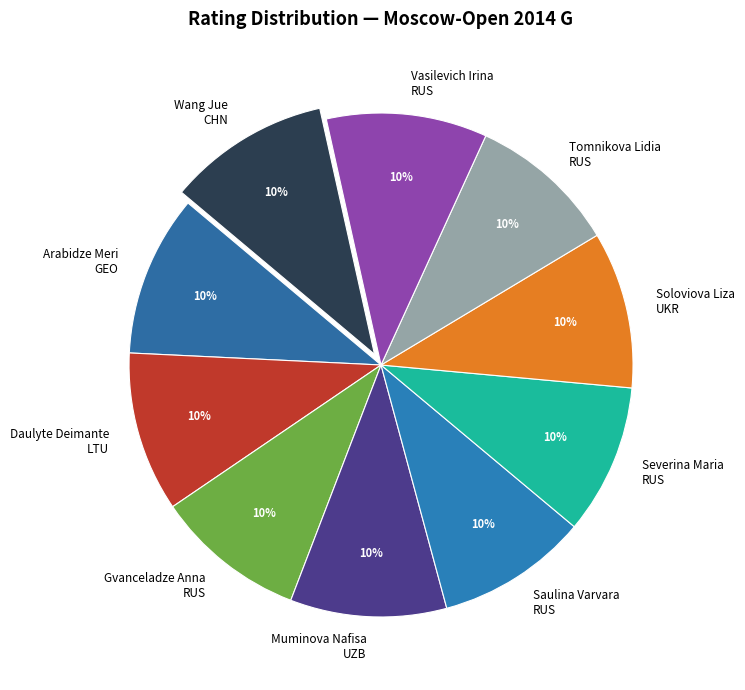

Is there a majority slice in this chart?

No